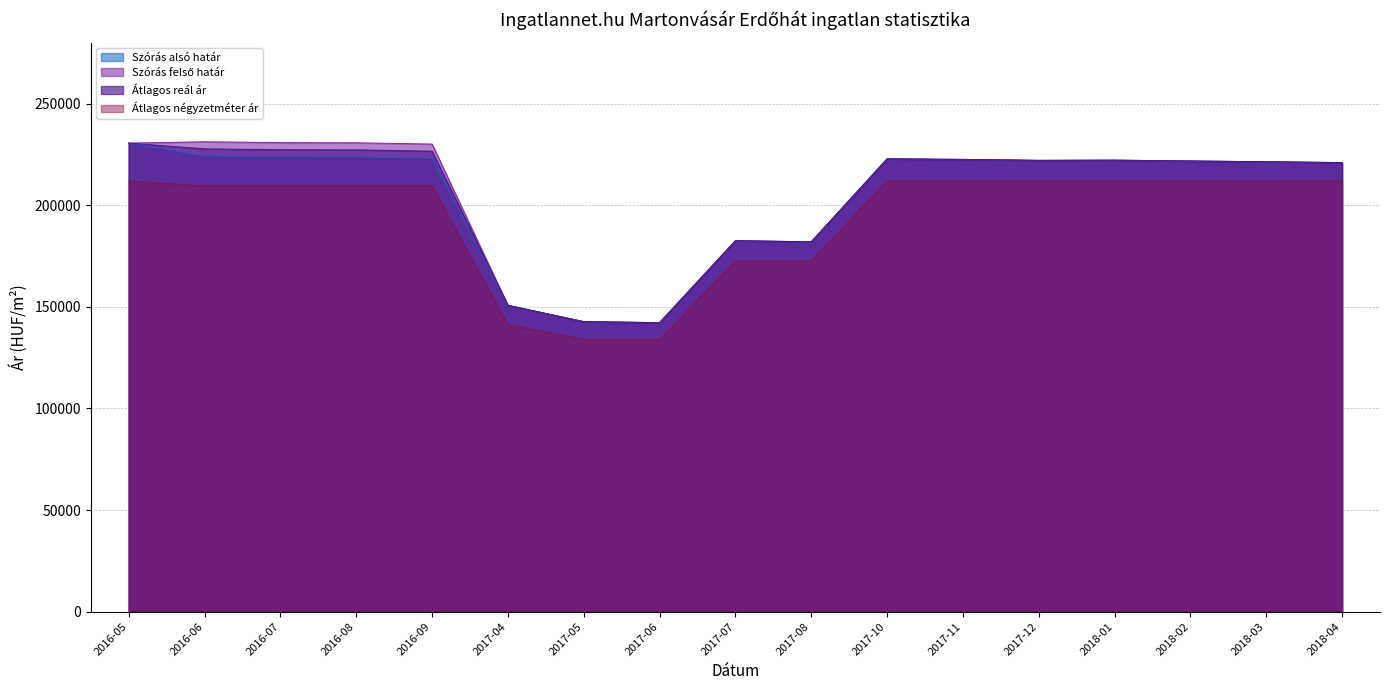

How many data points in Átlagos négyzetméter ár are less than 209440?

5